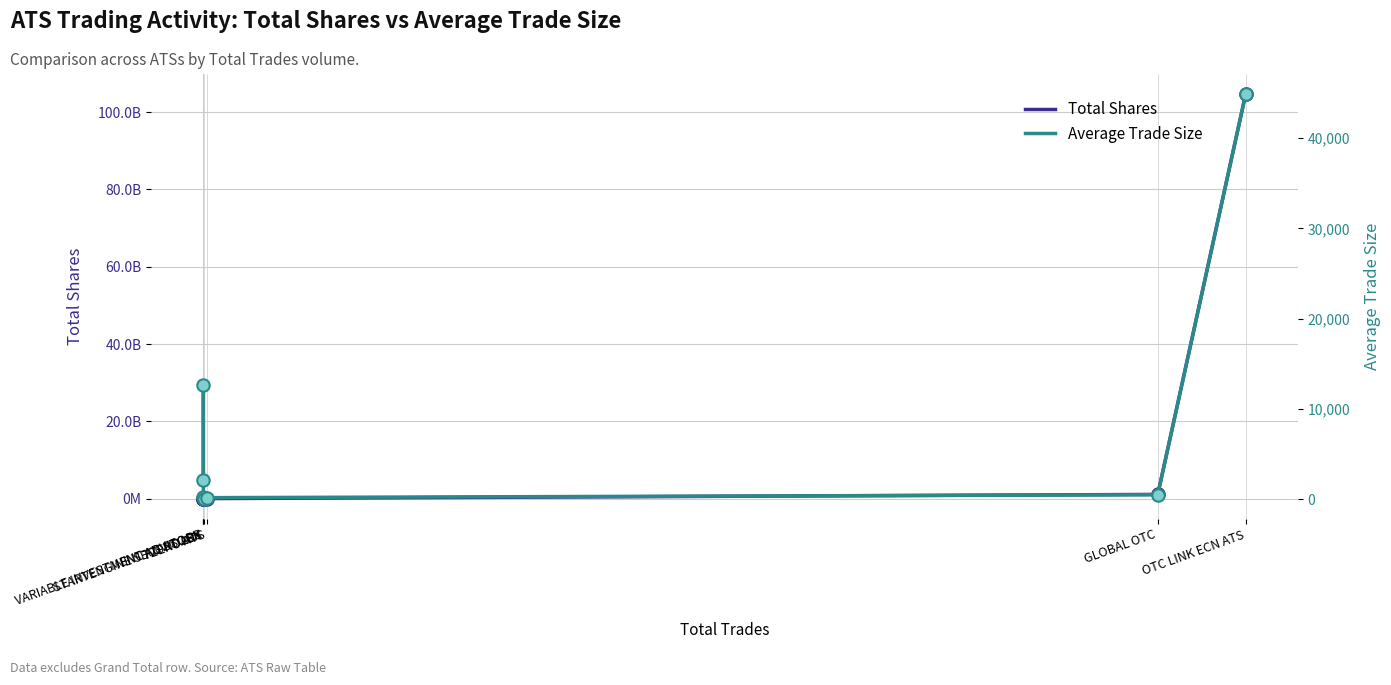

Which series reaches the maximum Y coordinate?

Total Shares